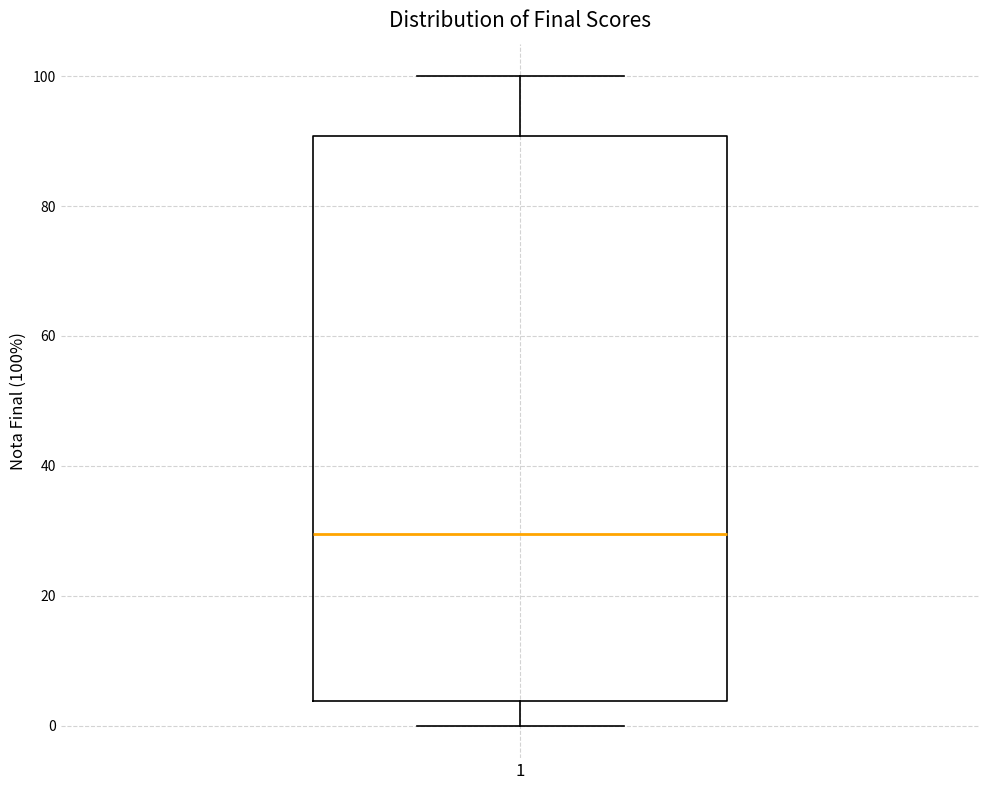

Where does the lower whisker of the box at x = 1 end on the y-axis? The values are not printed on the chart, so give them approximately, as read against the axis.

0